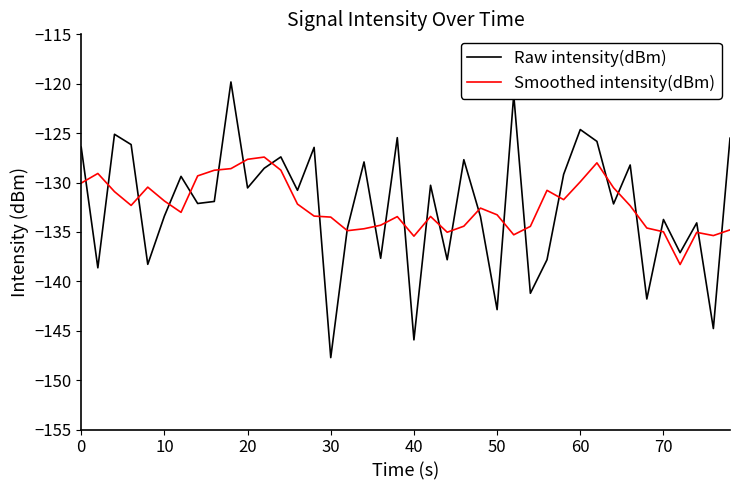

What is the greatest value displayed?

-119.8